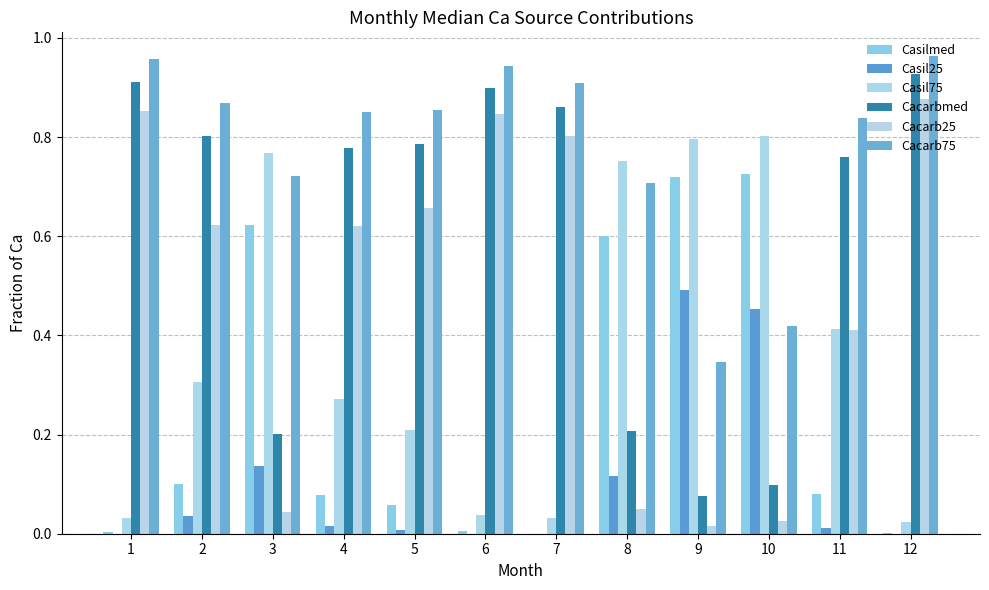

Reading left to right, what are all the values shown in this chart?

Casilmed: 0.0	0.1	0.6	0.1	0.1	0.0	0.0	0.6	0.7	0.7	0.1	0.0
Casil25: 0.0	0.0	0.1	0.0	0.0	0.0	0.0	0.1	0.5	0.5	0.0	0.0
Casil75: 0.0	0.3	0.8	0.3	0.2	0.0	0.0	0.8	0.8	0.8	0.4	0.0
Cacarbmed: 0.9	0.8	0.2	0.8	0.8	0.9	0.9	0.2	0.1	0.1	0.8	0.9
Cacarb25: 0.9	0.6	0.0	0.6	0.7	0.8	0.8	0.1	0.0	0.0	0.4	0.9
Cacarb75: 1.0	0.9	0.7	0.9	0.9	0.9	0.9	0.7	0.3	0.4	0.8	1.0